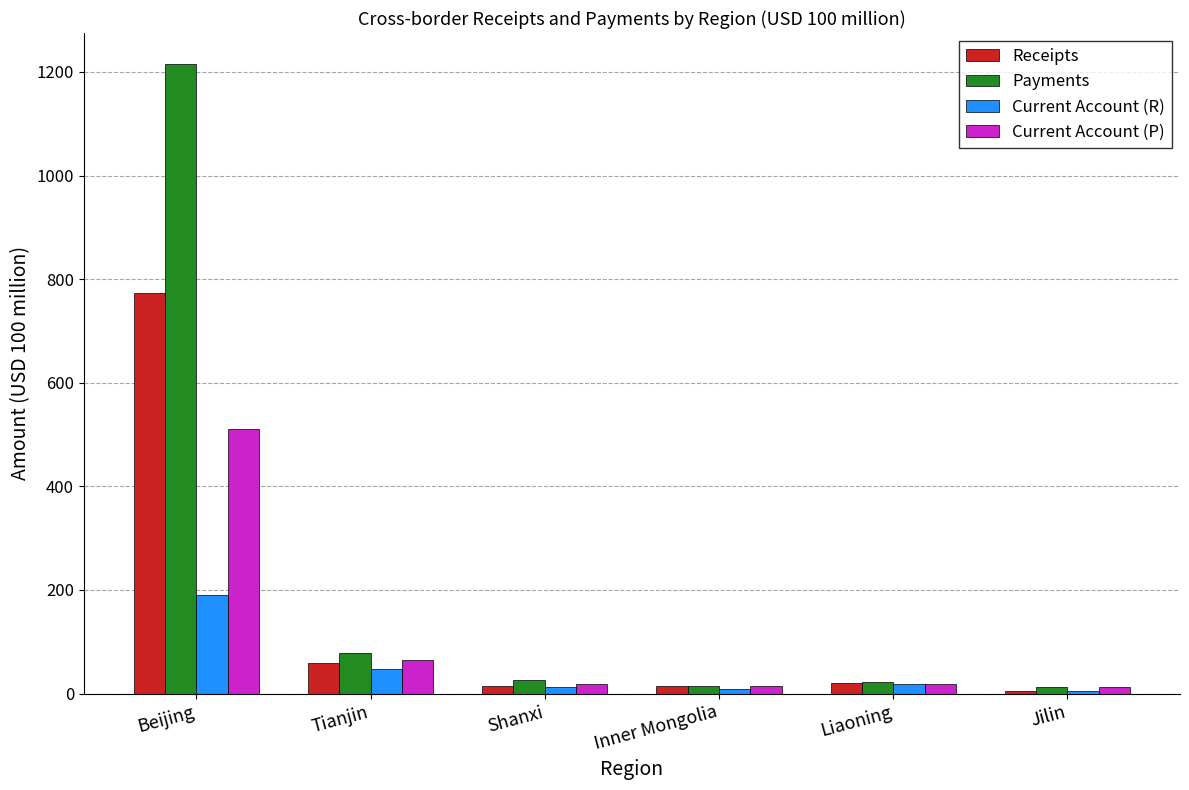

What is the difference between the second highest and minimum values in the Current Account (R) series?

43.5